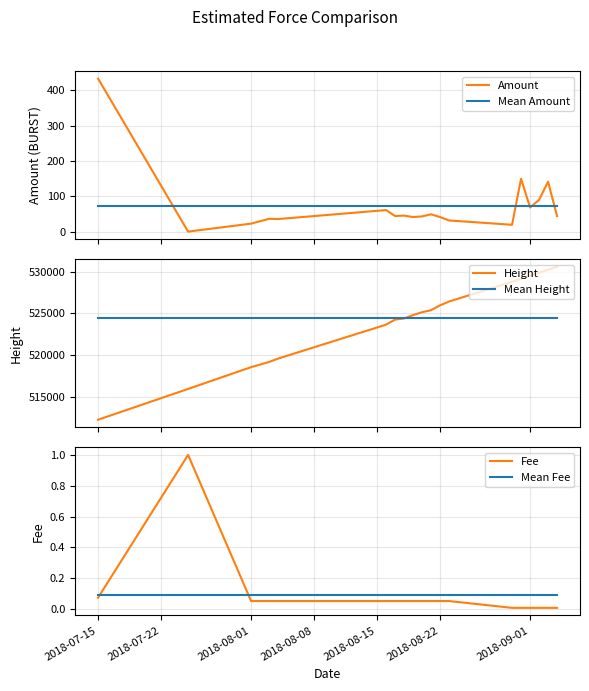

How many intersections are there between Height and Mean Height?

1